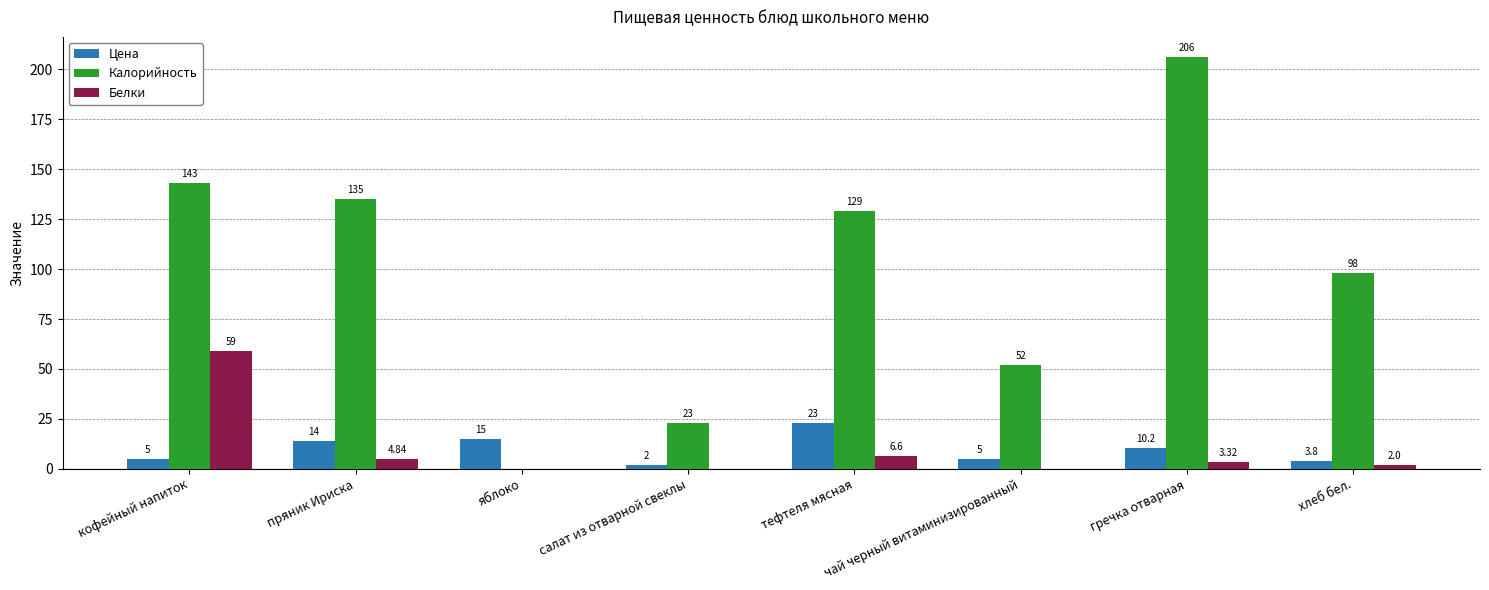

What are all the series names shown in the legend?

Цена, Калорийность, Белки